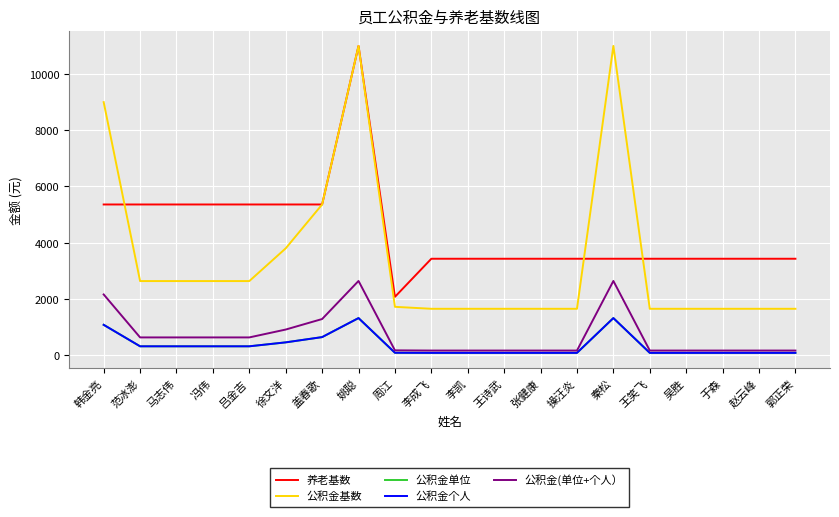

True or false: 公积金单位 and 公积金个人 intersect in this chart.

False